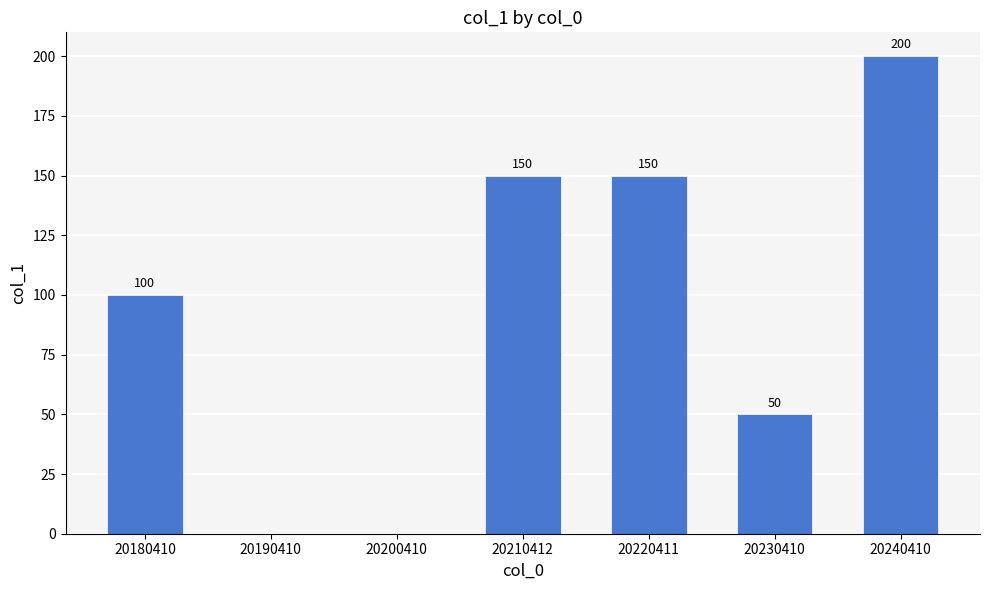

What is the greatest value displayed?

200